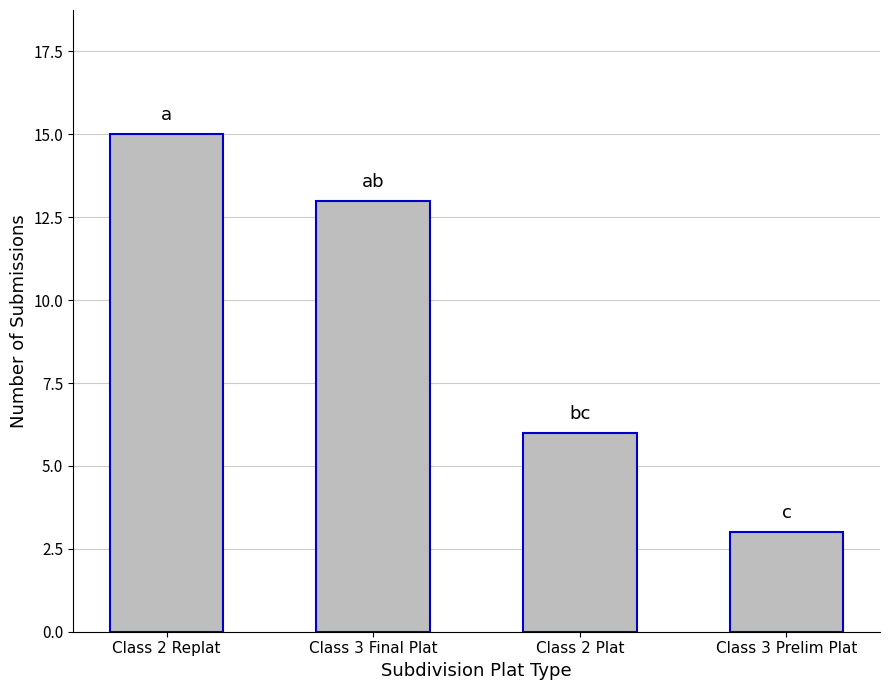

Approximately how many times larger is the value at Class 2 Plat compared to Class 3 Final Plat?

0.5